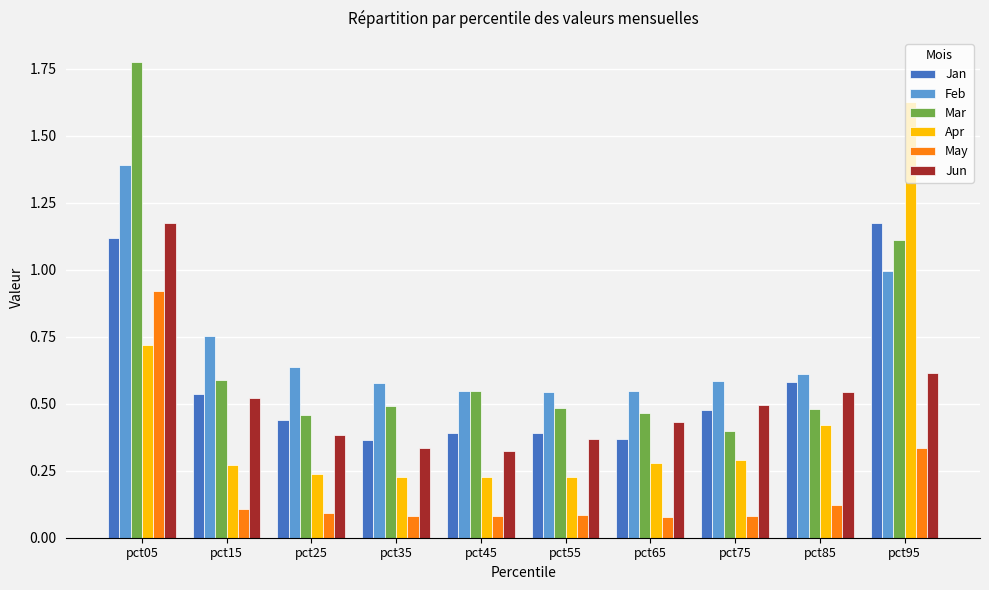

What is the sum of all Jun values?

5.2